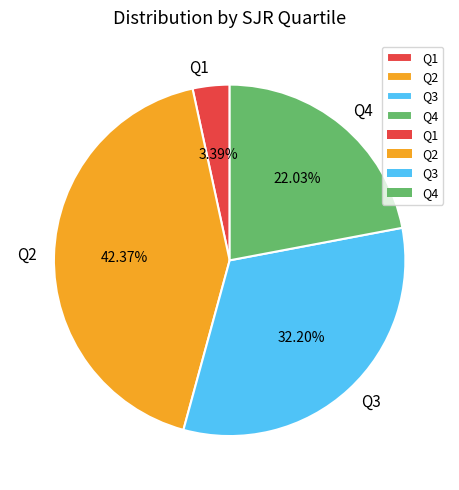

Do Q4 and Q2 together represent more than half of the pie?

Yes